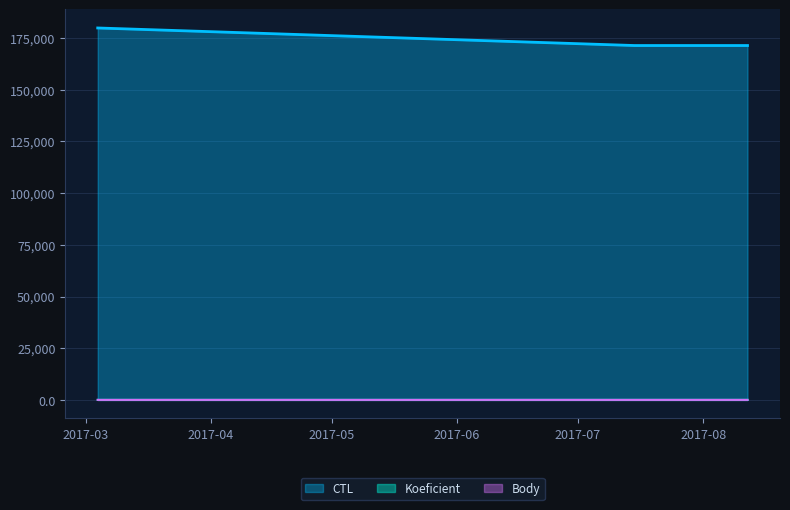

Reading left to right, list all the values displayed in this chart.

CTL: 179905	171410	171412
Koeficient: 1	2	2
Body: 1	2	2